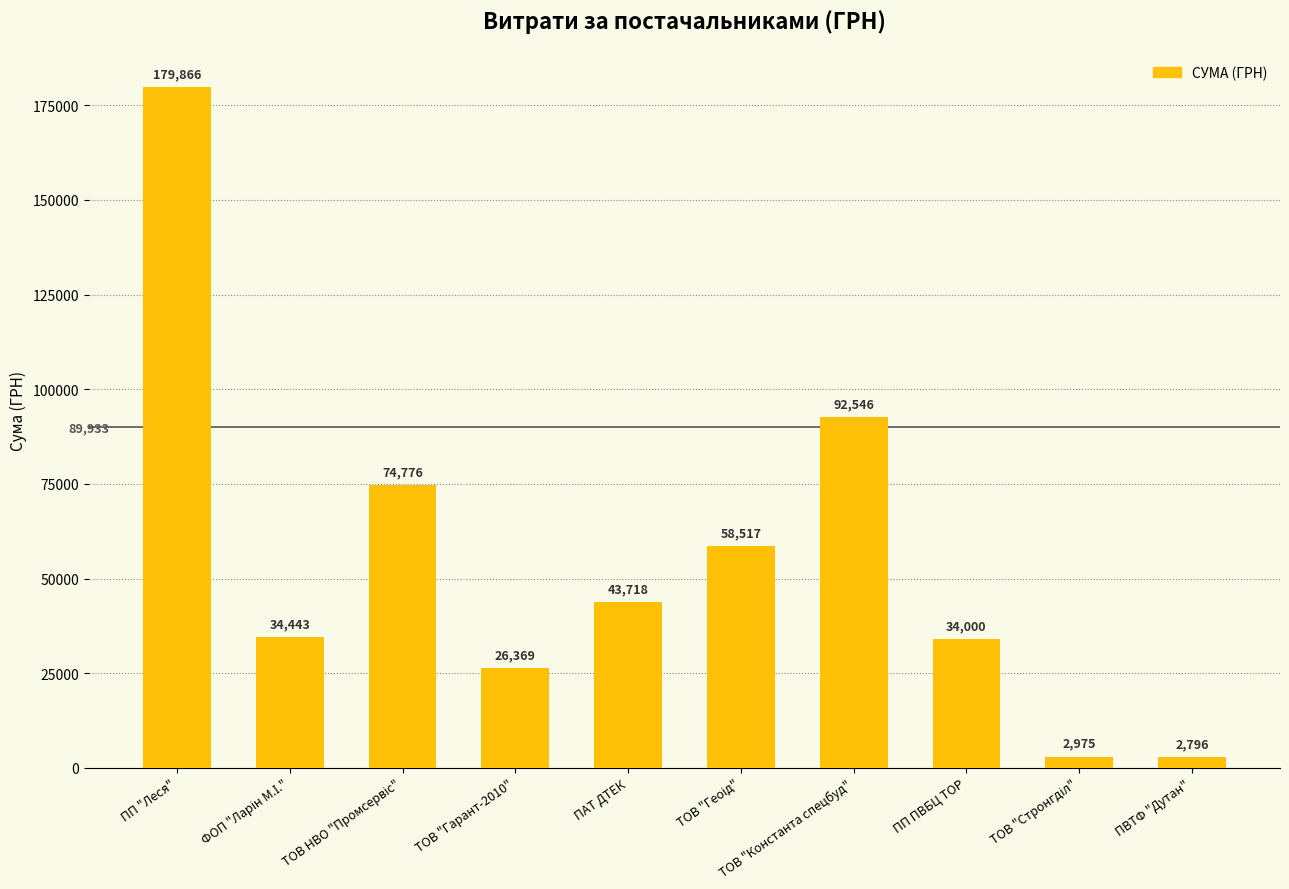

What is the average value?

55000.6